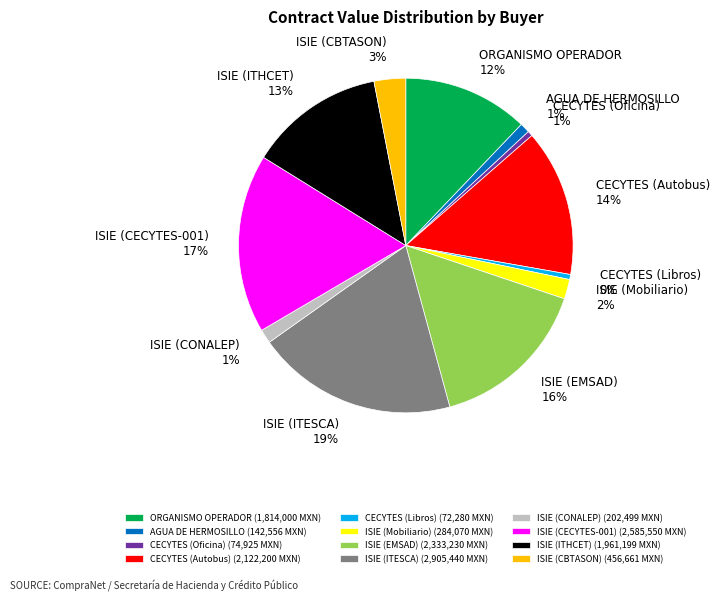

How many slices are in this pie chart?

12